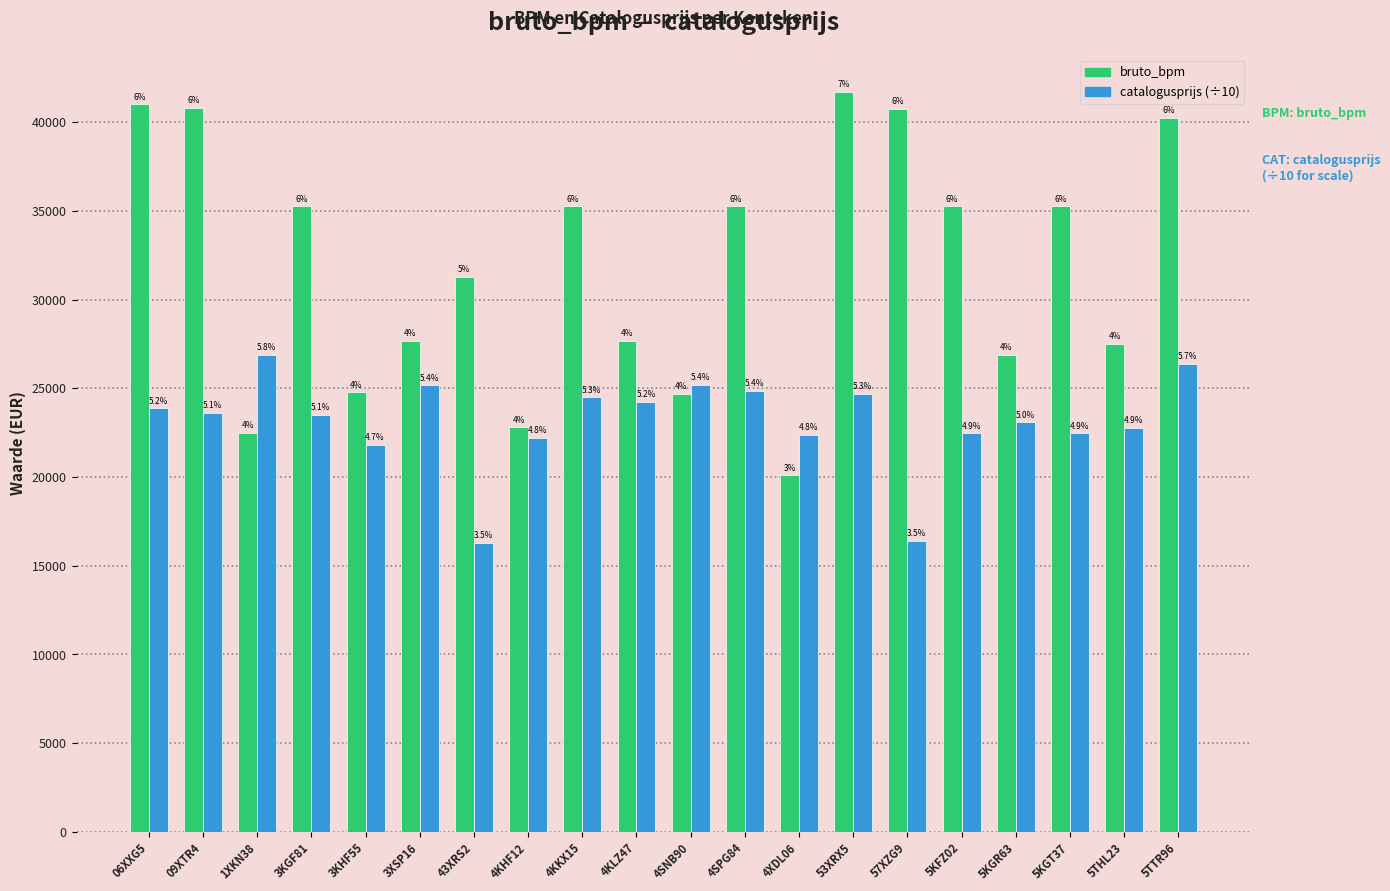

List the labels in order of bruto_bpm value, largest first.

53XRX5, 06XXG5, 09XTR4, 57XZG9, 5TTR96, 3KGF81, 4KKX15, 4SPG84, 5KFZ02, 5KGT37, 43XRS2, 4KLZ47, 3XSP16, 5THL23, 5KGR63, 3KHF55, 4SNB90, 4KHF12, 1XKN38, 4XDL06